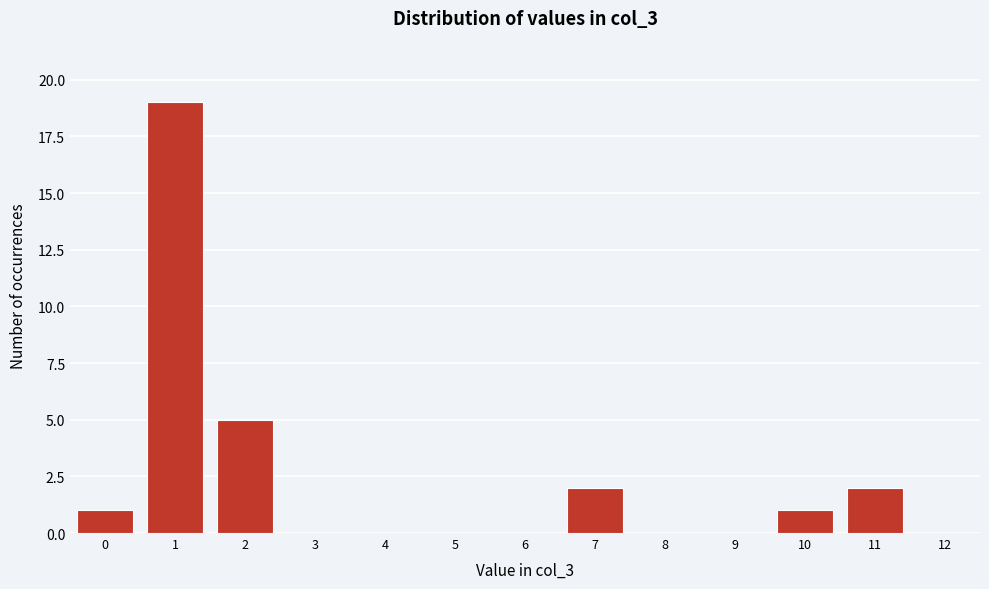

Reading left to right, extract all data points from this chart.

0=1	1=19	2=5	3=0	4=0	5=0	6=0	7=2	8=0	9=0	10=1	11=2	12=0